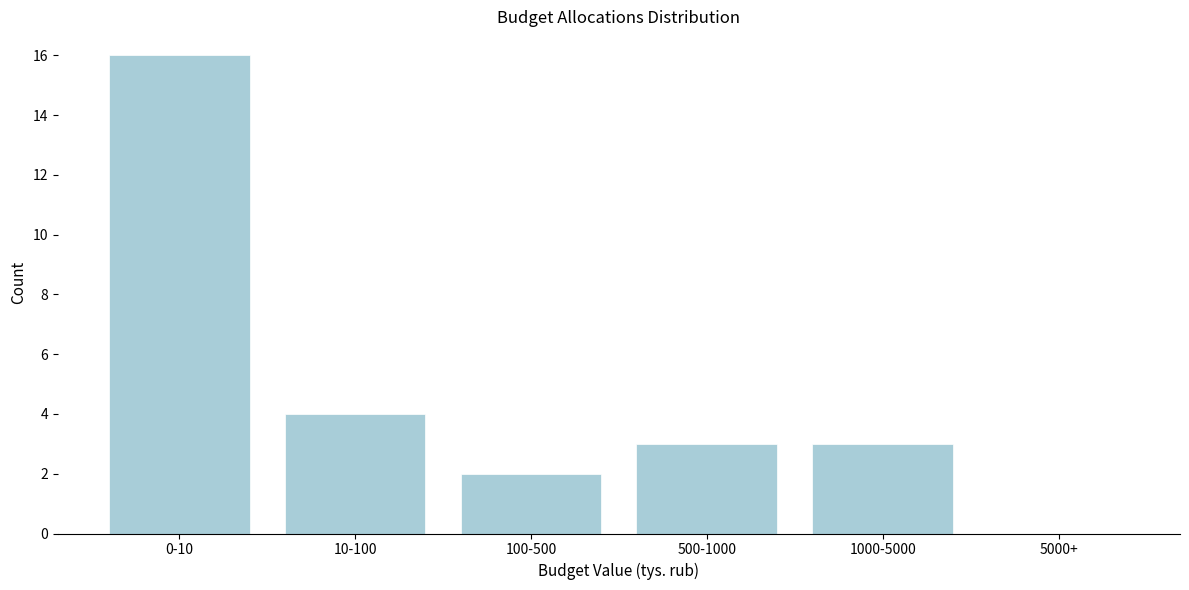

Reading left to right, what are all the values shown in this chart?

0-10=16	10-100=4	100-500=2	500-1000=3	1000-5000=3	5000+=0